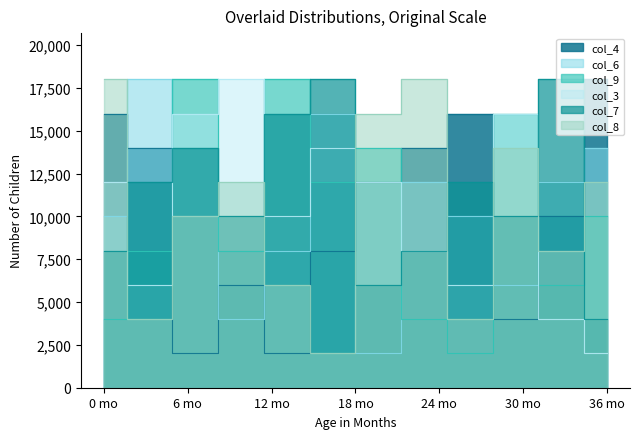

What is the total value across all series at 8?

58000